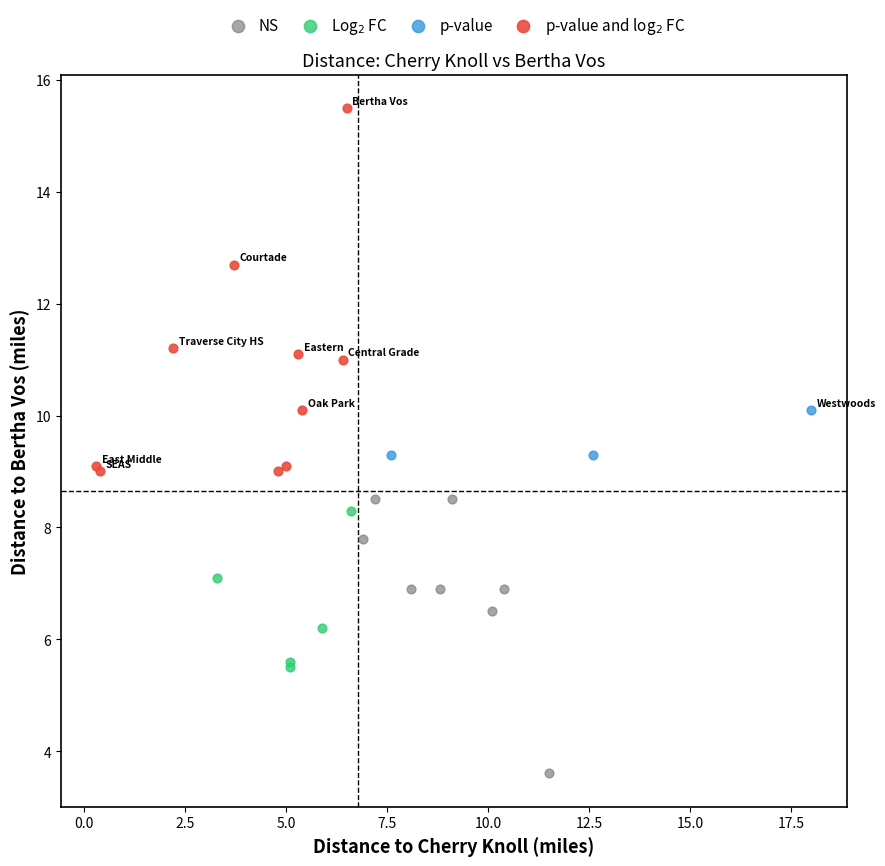

Which series reaches the minimum Y coordinate?

NS